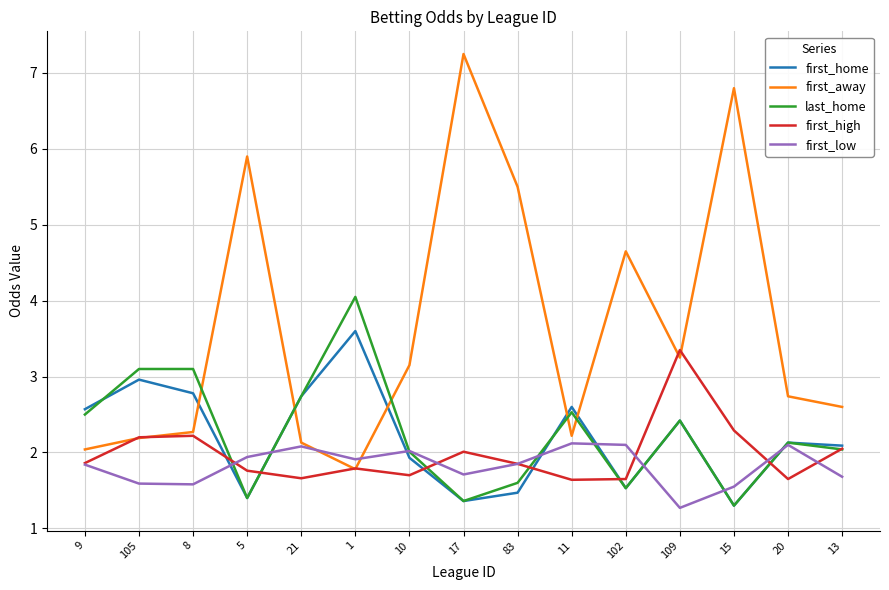

How many lines are shown in the chart?

5